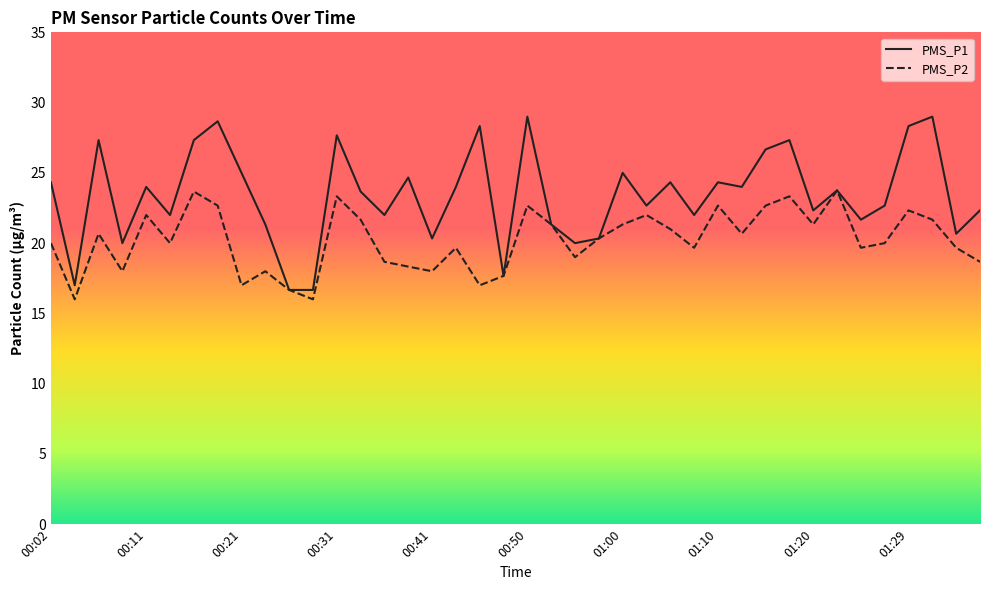

The PMS_P1 series shows 22.7 at 01:03. True or false?

True